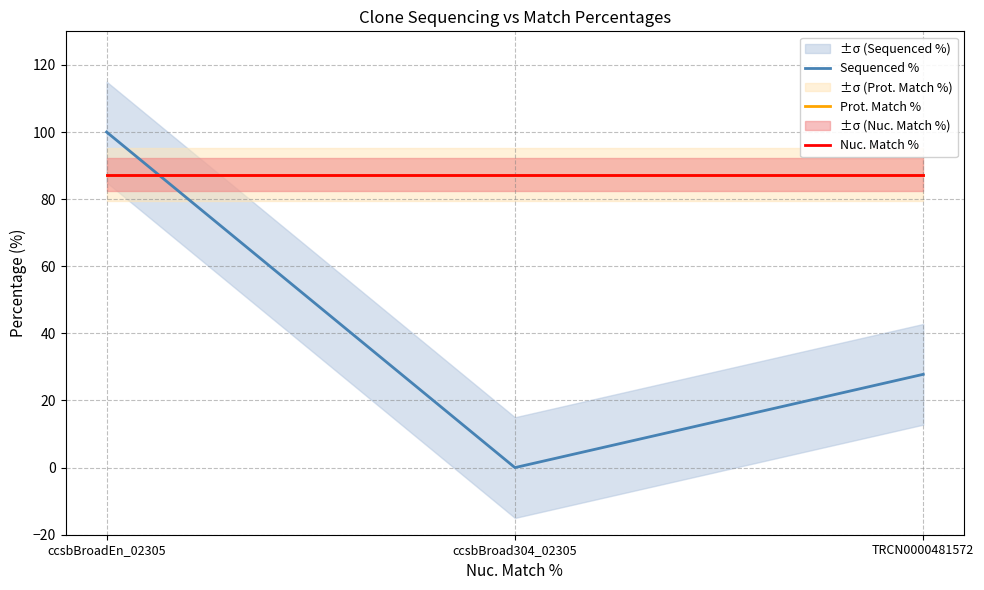

Read the Sequenced % value at ccsbBroadEn_02305.

100.0